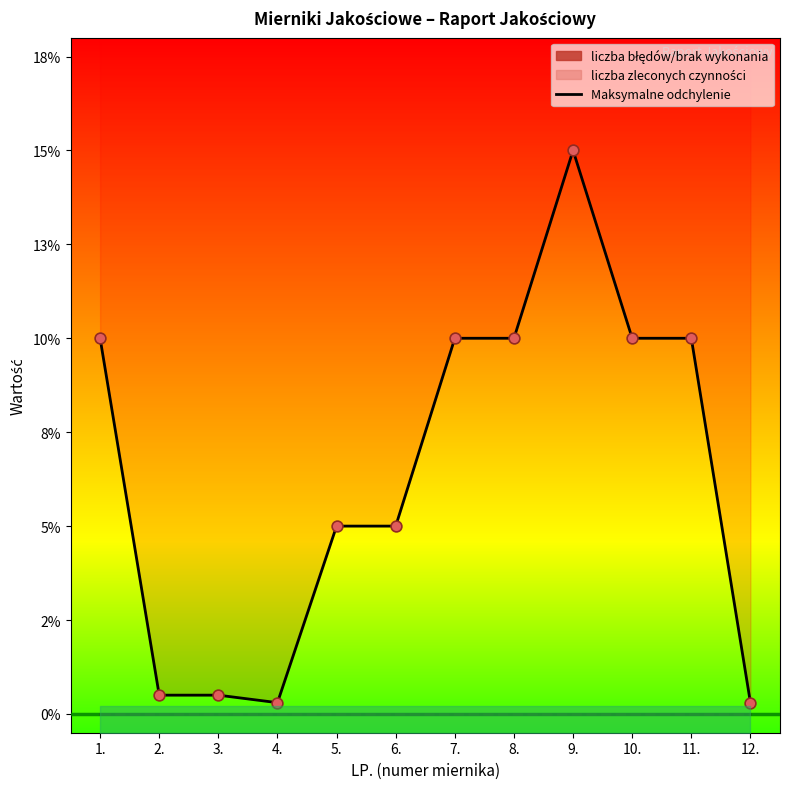

Between 8. and 3., which is larger?

8.